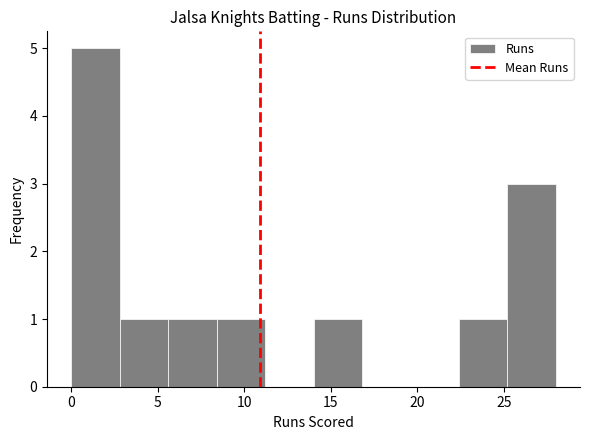

Reading left to right, transcribe this chart: for each bar, give the range it covers on the x-axis and its height. Neither the bar edges nor the heights are printed on the chart, so give them approximately, as read against the axes.

0.0 to 2.8: 5
2.8 to 5.6: 1
5.6 to 8.4: 1
8.4 to 11.2: 1
11.2 to 14.0: 0
14.0 to 16.8: 1
16.8 to 19.6: 0
19.6 to 22.4: 0
22.4 to 25.2: 1
25.2 to 28.0: 3